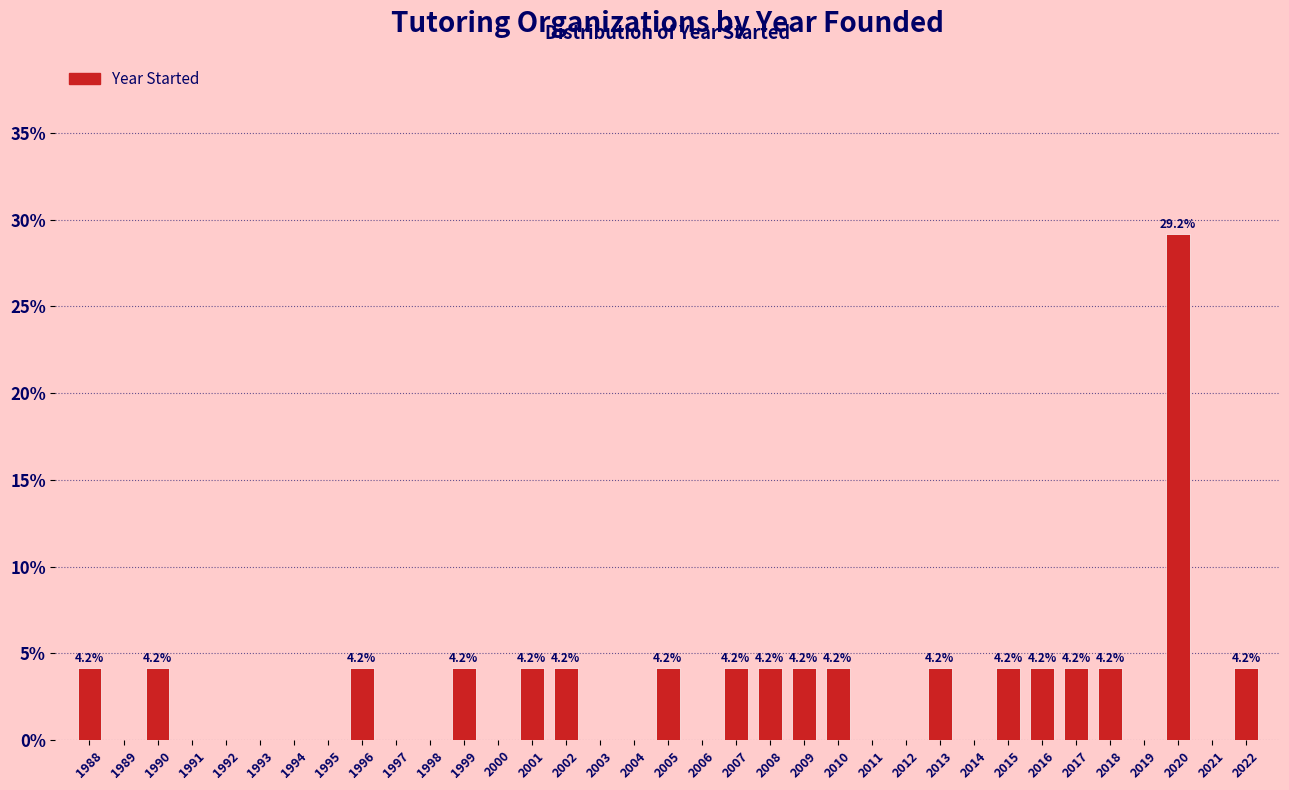

Reading right to left, transcribe all the data shown in this chart.

2022=4.2	2021=0.0	2020=29.2	2019=0.0	2018=4.2	2017=4.2	2016=4.2	2015=4.2	2014=0.0	2013=4.2	2012=0.0	2011=0.0	2010=4.2	2009=4.2	2008=4.2	2007=4.2	2006=0.0	2005=4.2	2004=0.0	2003=0.0	2002=4.2	2001=4.2	2000=0.0	1999=4.2	1998=0.0	1997=0.0	1996=4.2	1995=0.0	1994=0.0	1993=0.0	1992=0.0	1991=0.0	1990=4.2	1989=0.0	1988=4.2